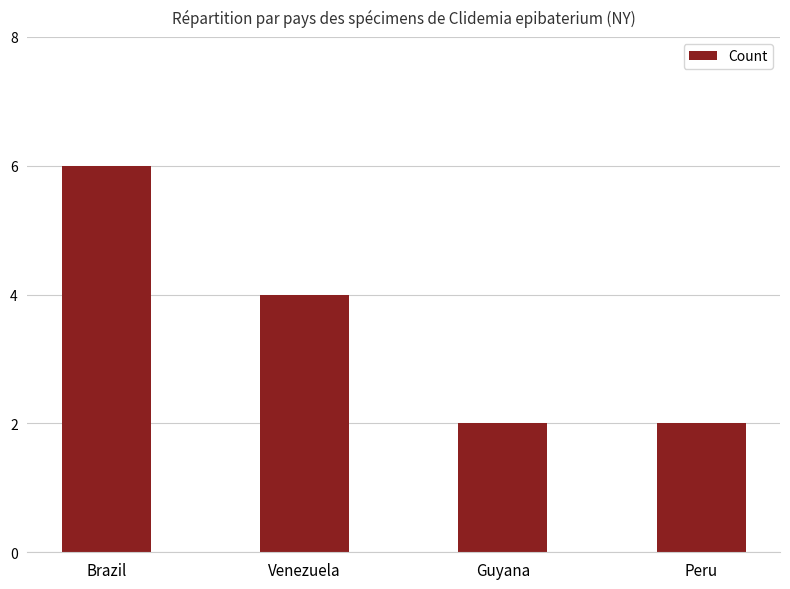

Which has a higher value, Guyana or Brazil?

Brazil